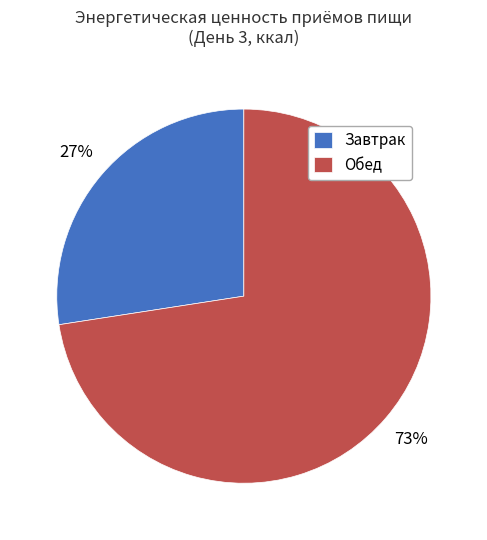

Between Обед and Завтрак, which is larger?

Обед